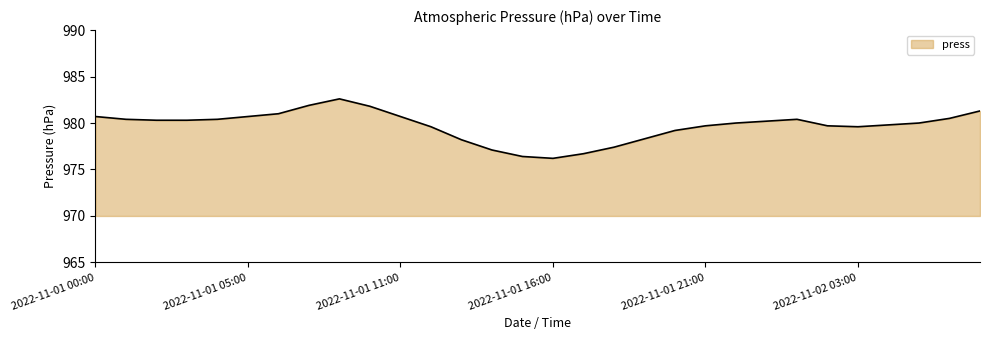

What is the minimum value shown in the chart?

976.2